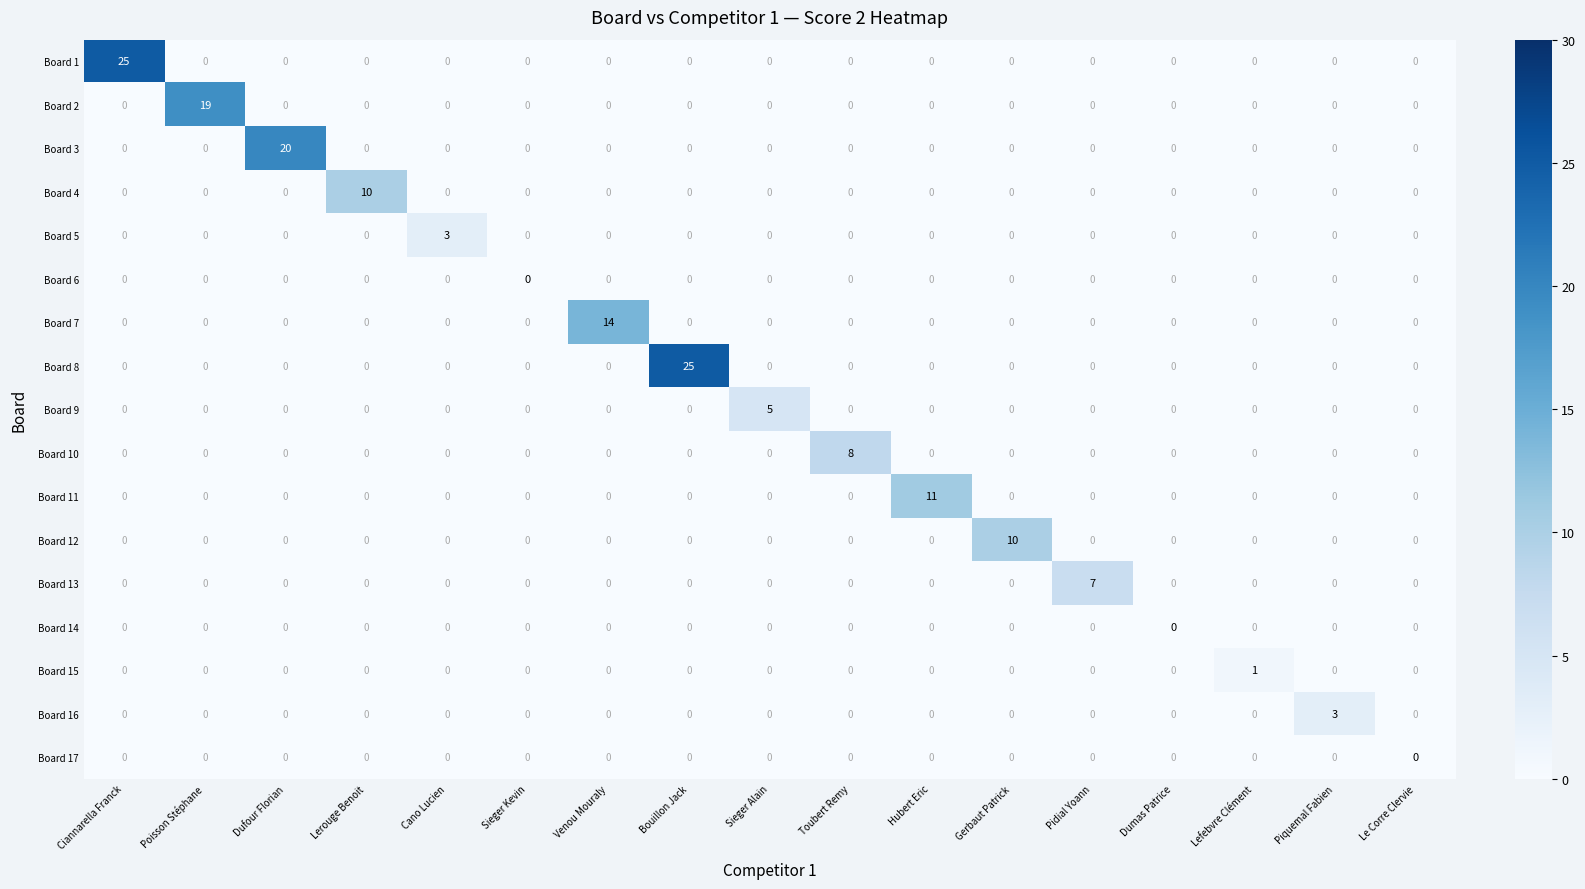

What is the greatest value displayed?

25